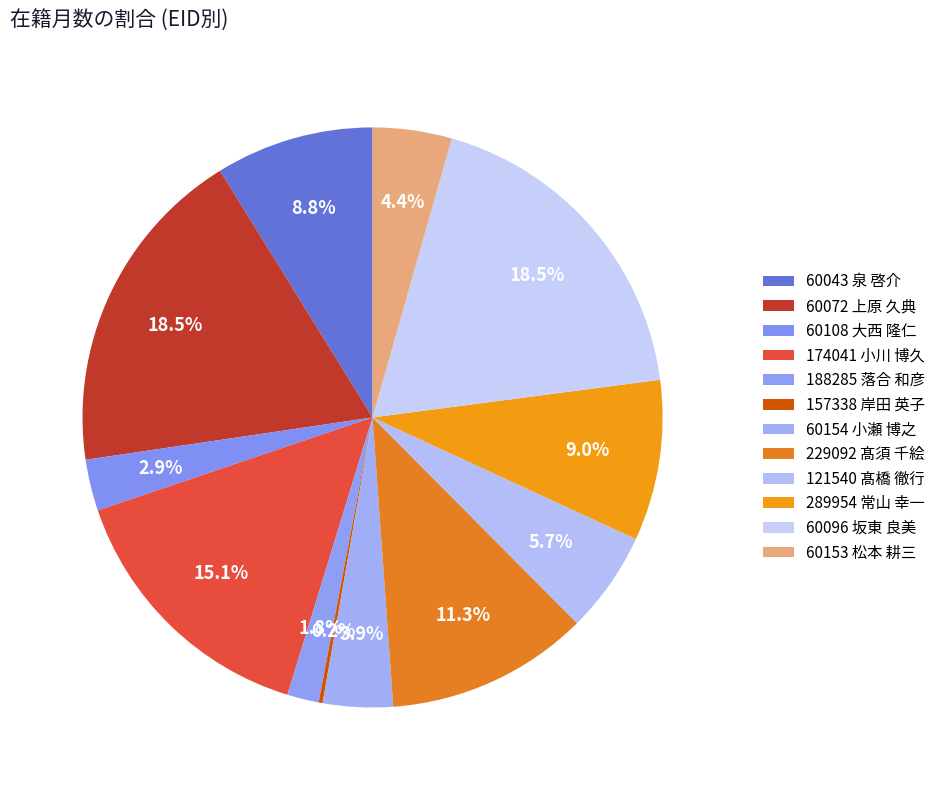

How many segments does this pie chart have?

12